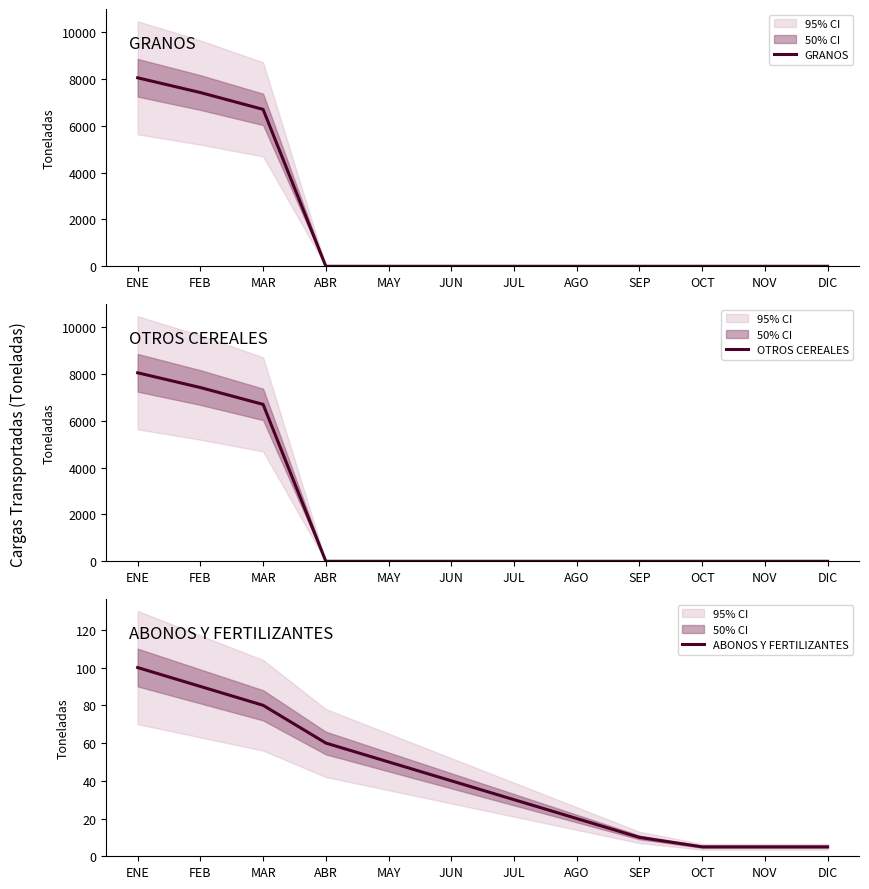

What is the total value across all series at OCT?

5